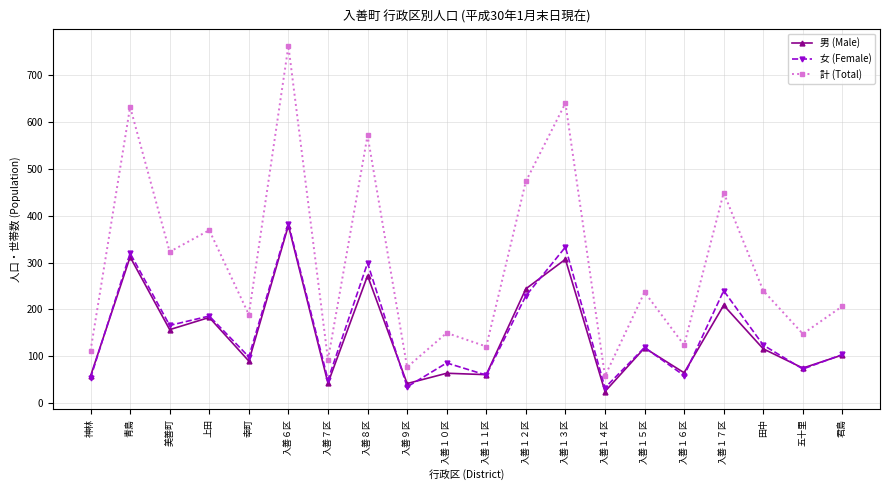

How many interior local peaks does the 計 (Total) series have?

8